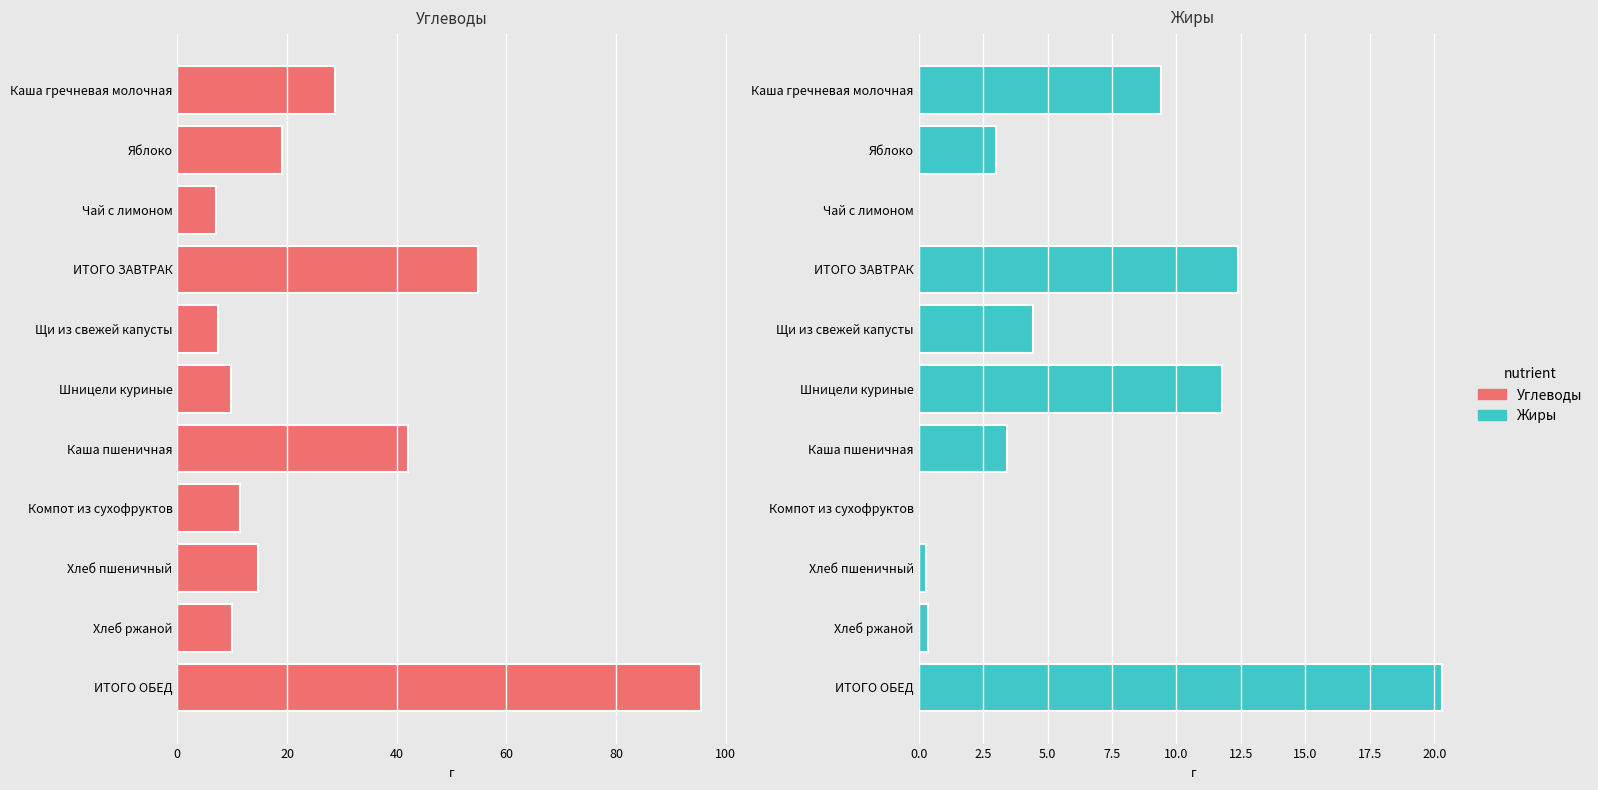

What is the difference between the Углеводы values at Хлеб пшеничный and Каша гречневая молочная?

14.0